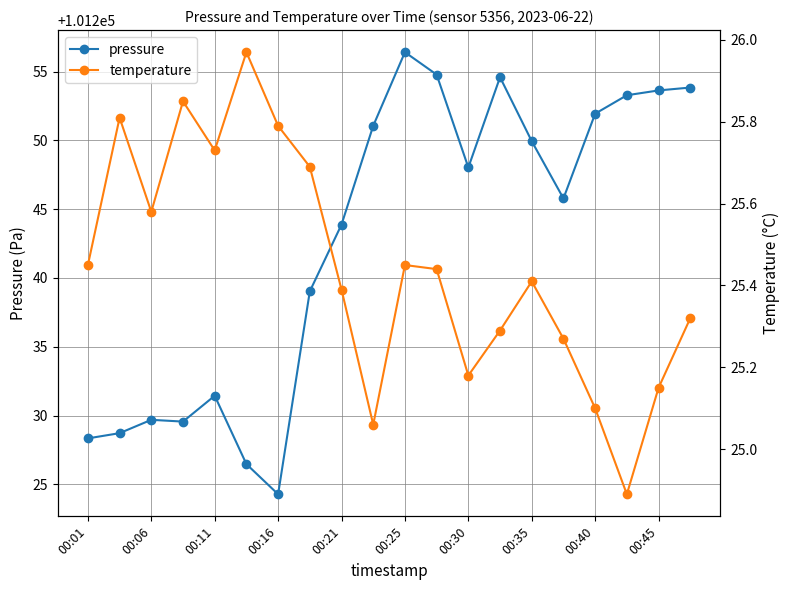

True or false: pressure and temperature cross at least once.

False